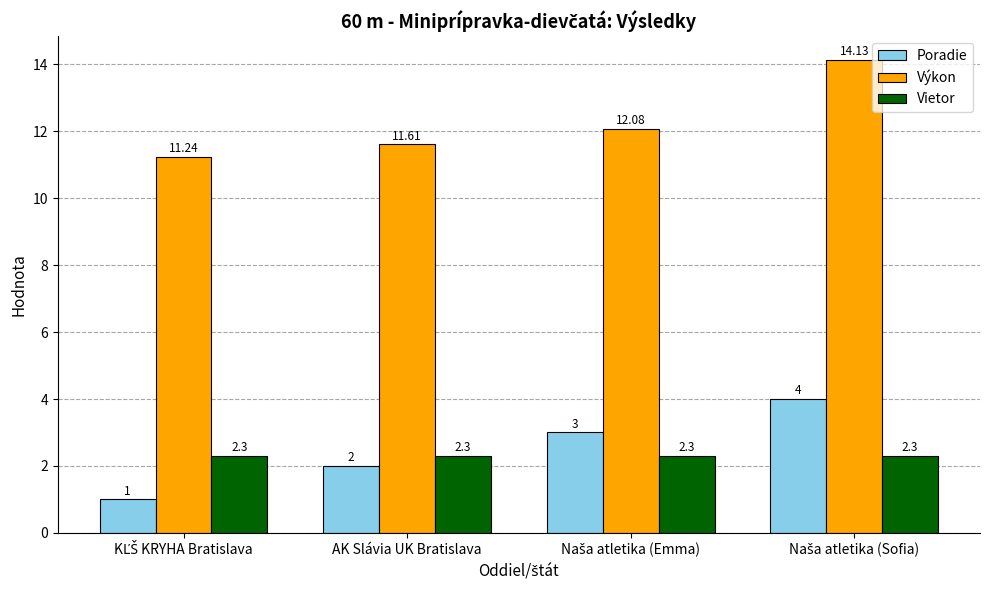

Which series has the largest total across all categories?

Výkon